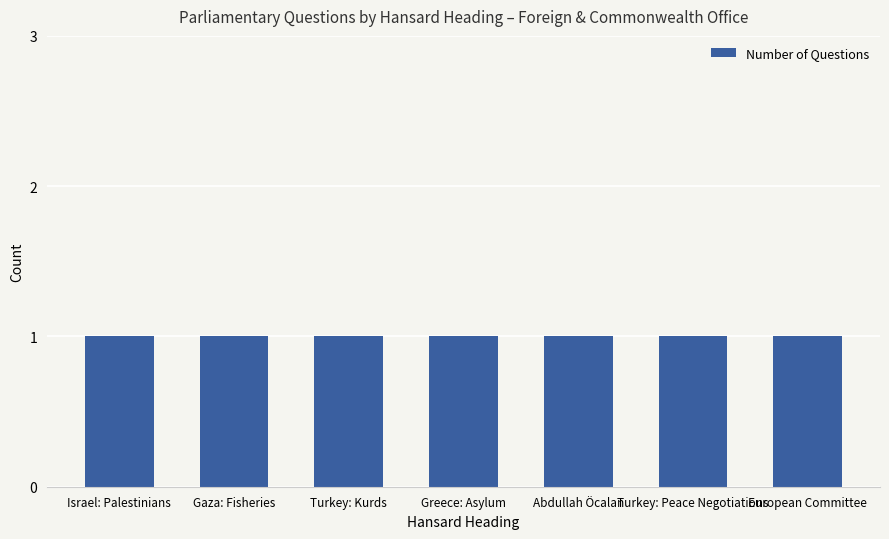

Are the bars grouped side by side (vs. stacked)?

Yes